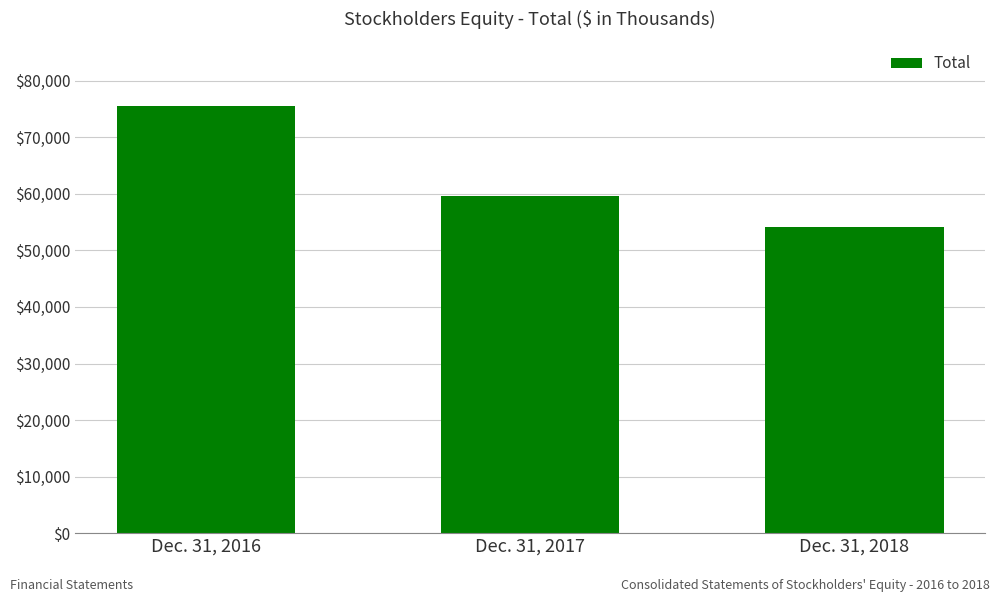

What is the change in value from Dec. 31, 2017 to Dec. 31, 2018?

-5435